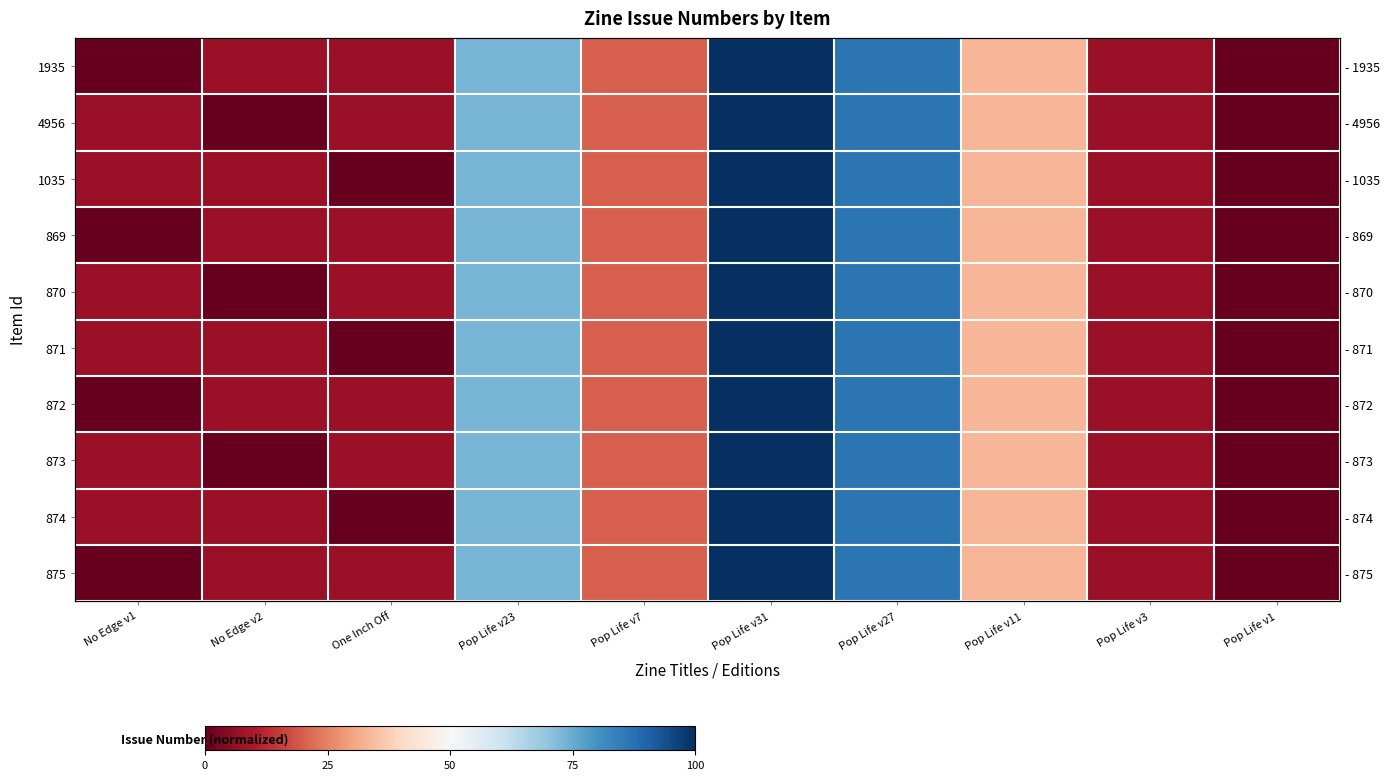

Is it true that 4956 equals 86.7 at Pop Life v27?

True